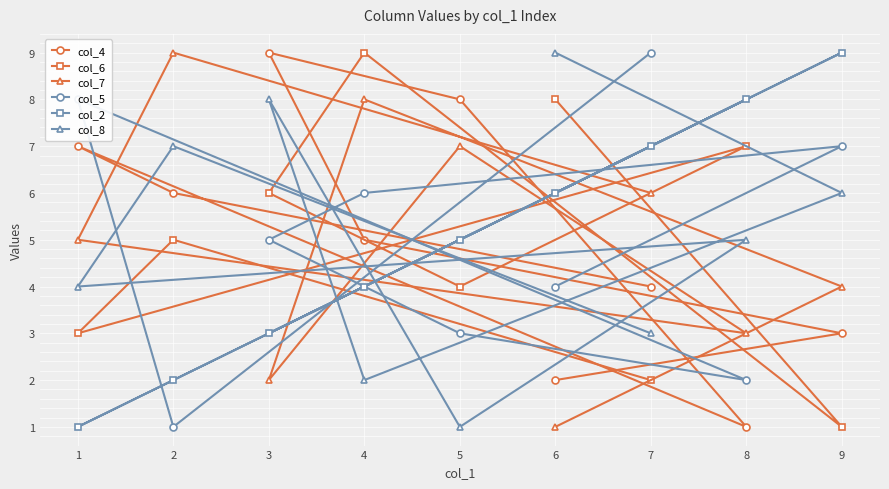

List the labels in order of col_7 value, largest first.

2, 4, 5, 7, 1, 9, 8, 3, 6